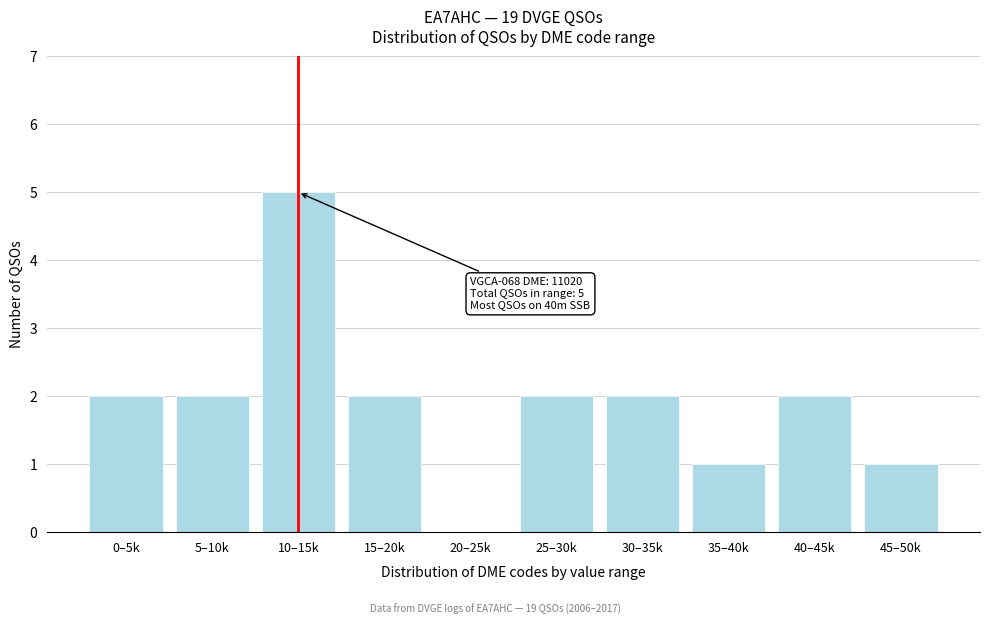

Reading left to right, list all the values displayed in this chart.

0–5k=2	5–10k=2	10–15k=5	15–20k=2	20–25k=0	25–30k=2	30–35k=2	35–40k=1	40–45k=2	45–50k=1